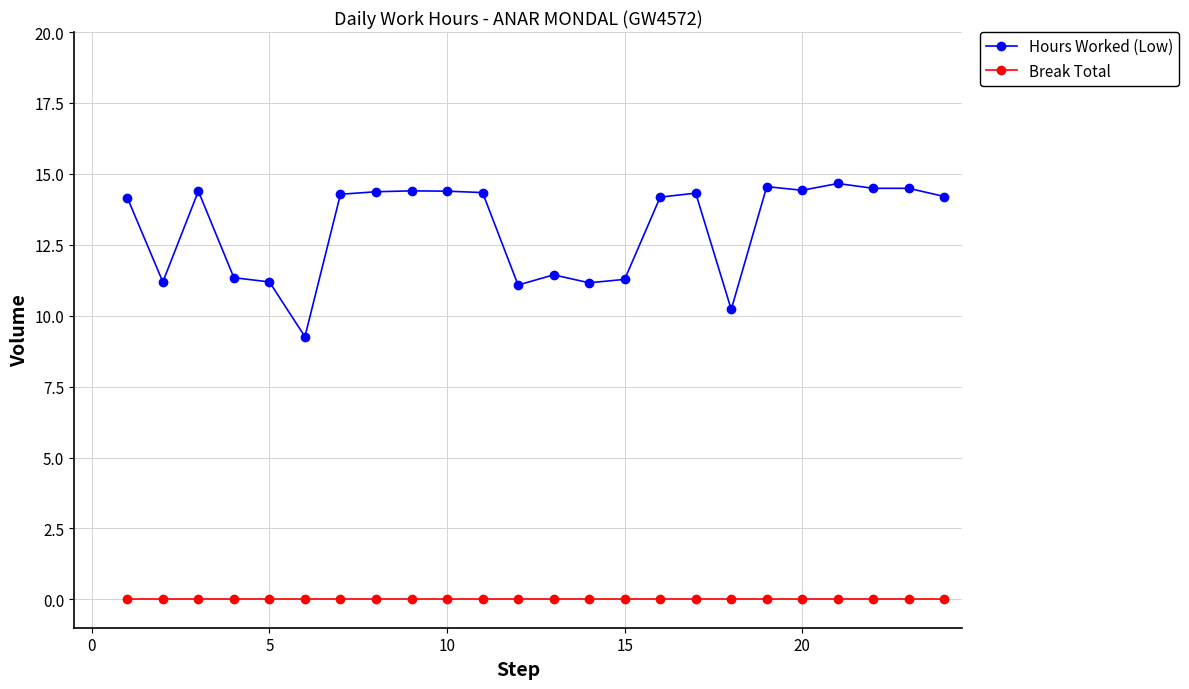

True or false: Break Total and Hours Worked (Low) cross at least once.

False